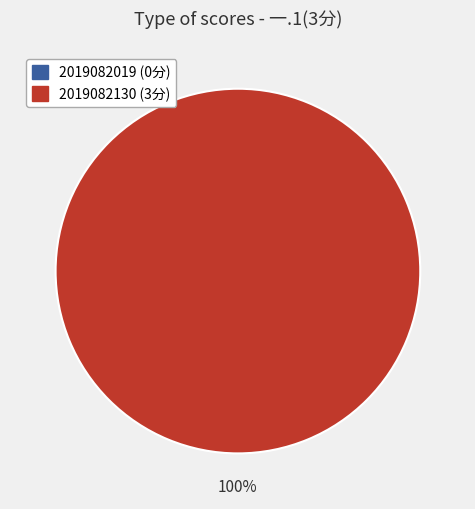

Is it true that 2019082130 is 93% of the pie?

False